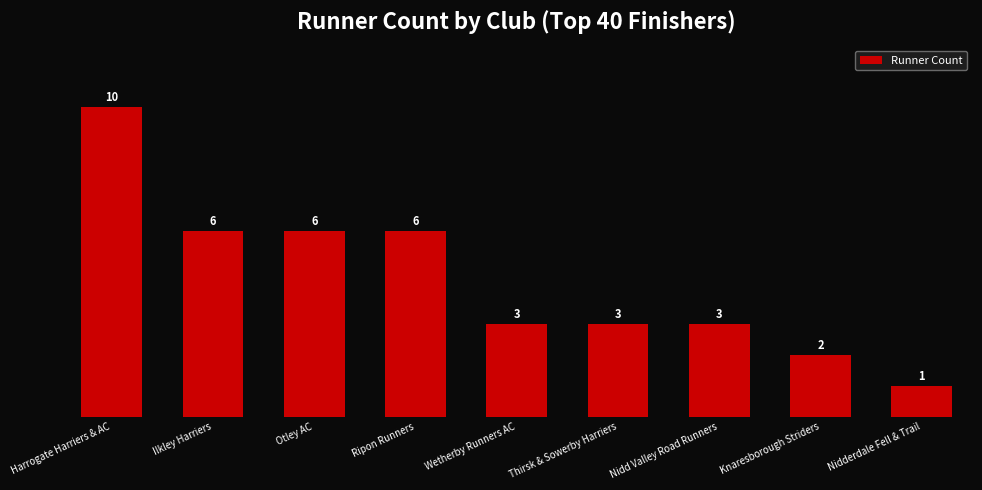

What is the value of the 2nd bar from the left?

6